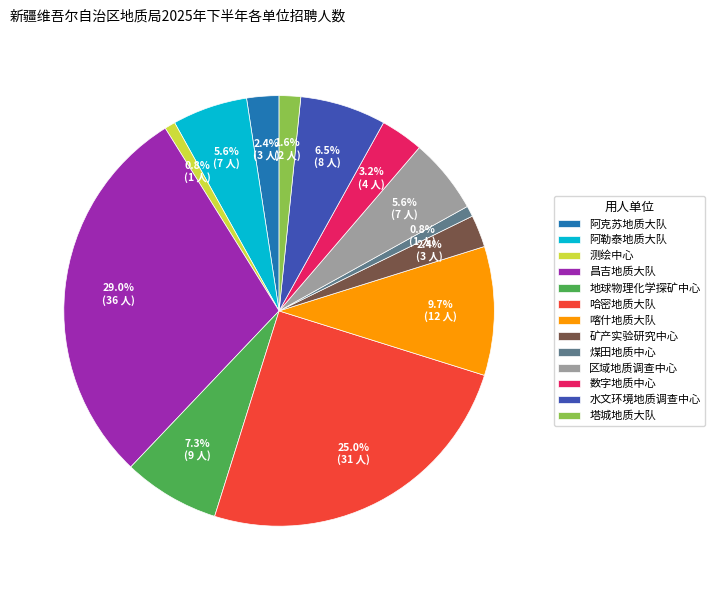

To the nearest percent, what is the difference between the 水文环境地质调查中心 and 区域地质调查中心 slice percentages?

1%